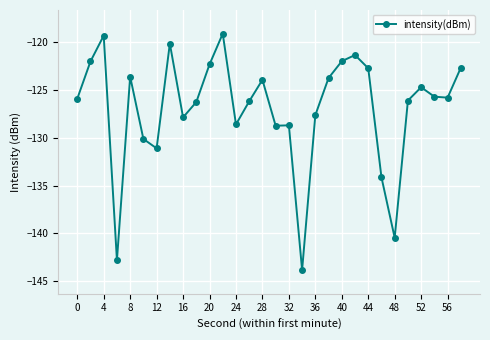

What is the difference between the second highest and minimum values?

24.5